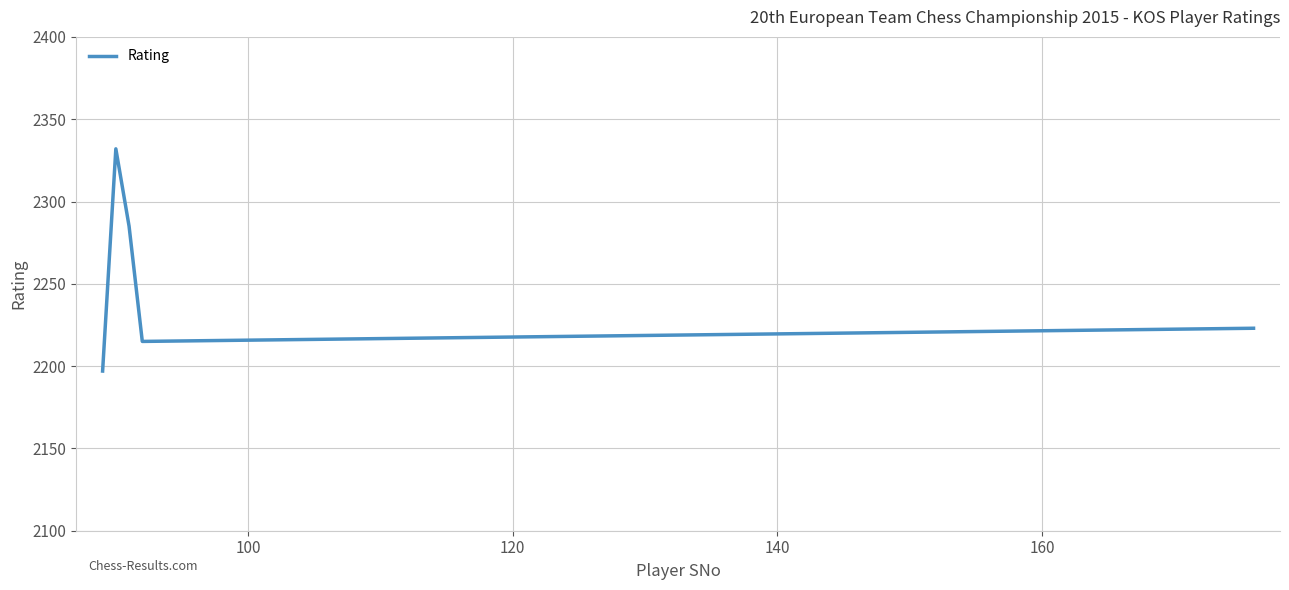

What is the difference between the second highest and minimum values?

88